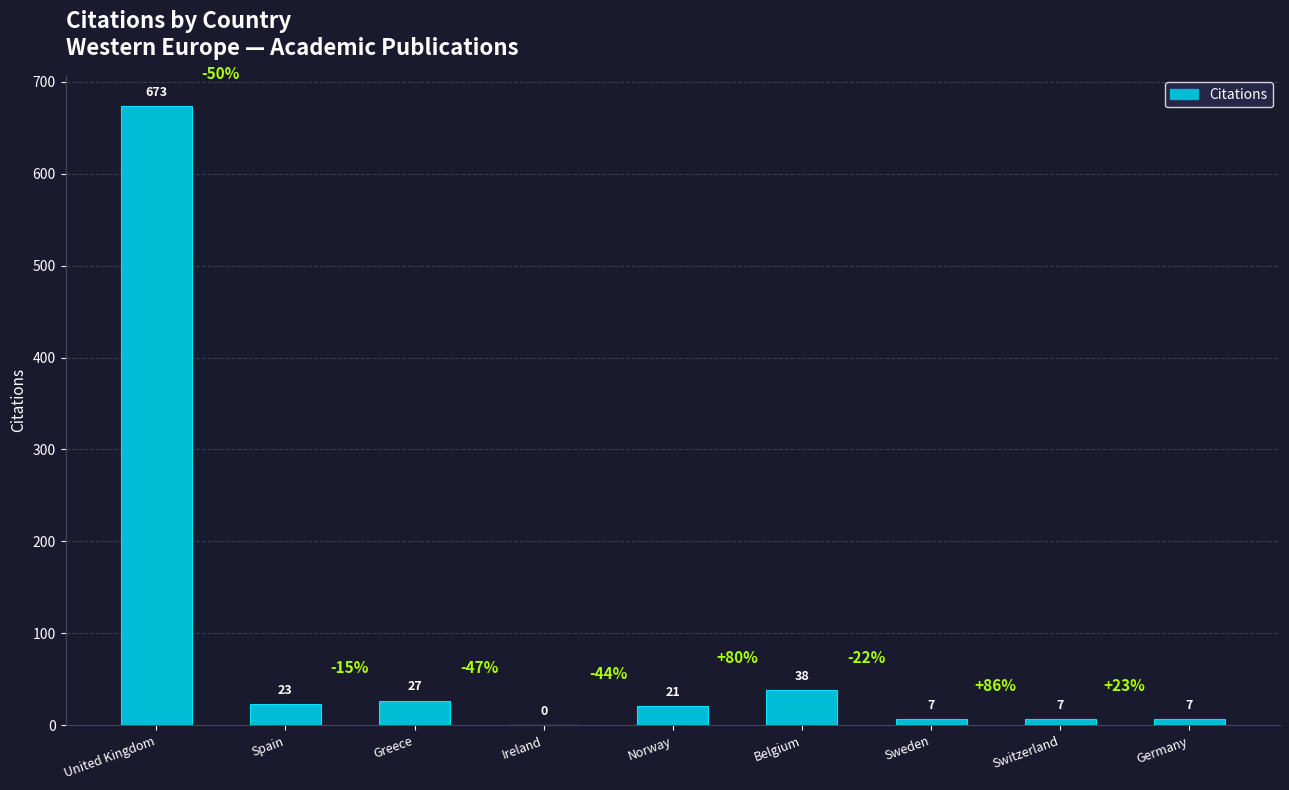

Are the bars grouped side by side (vs. stacked)?

No